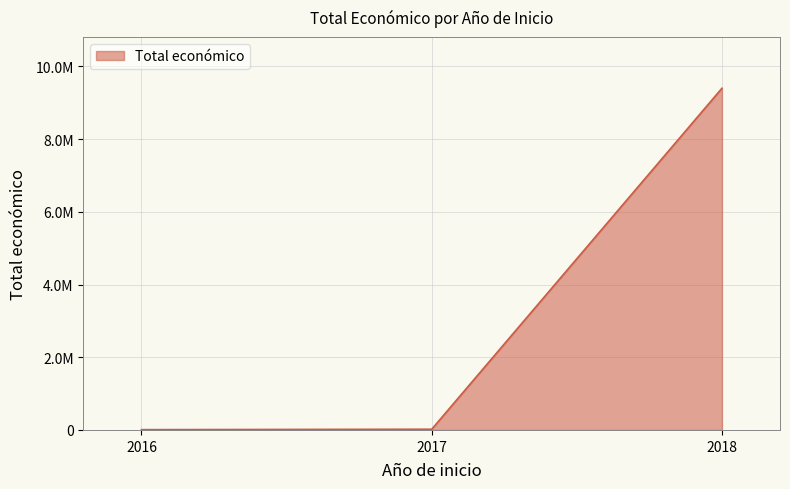

What is the minimum value shown in the chart?

4840